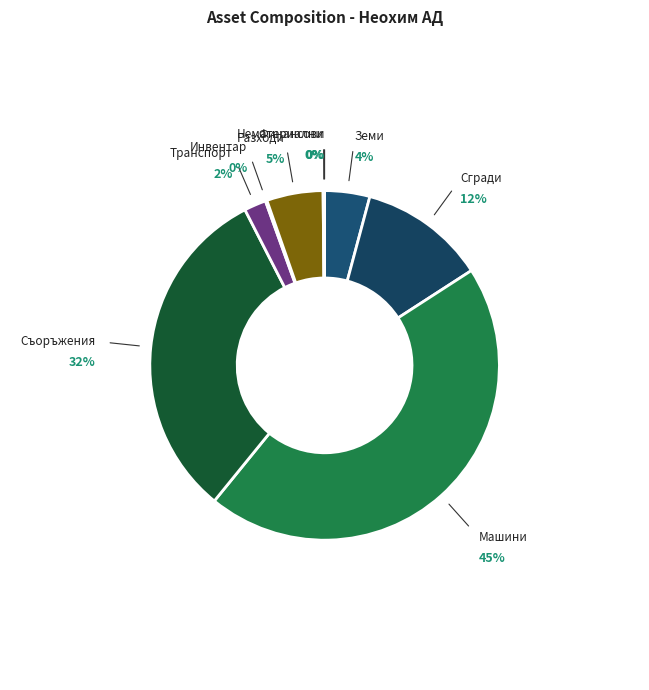

Rank the categories by value from lowest to highest.

VI. Финансови активи, IV. Нематериални активи, 6. Стопански инвентар, 5. Транспортни средства, 1. Земи (терени), 7. Разходи за придобиване, 2. Сгради и конструкции, 4. Съоръжения, 3. Машини и оборудване